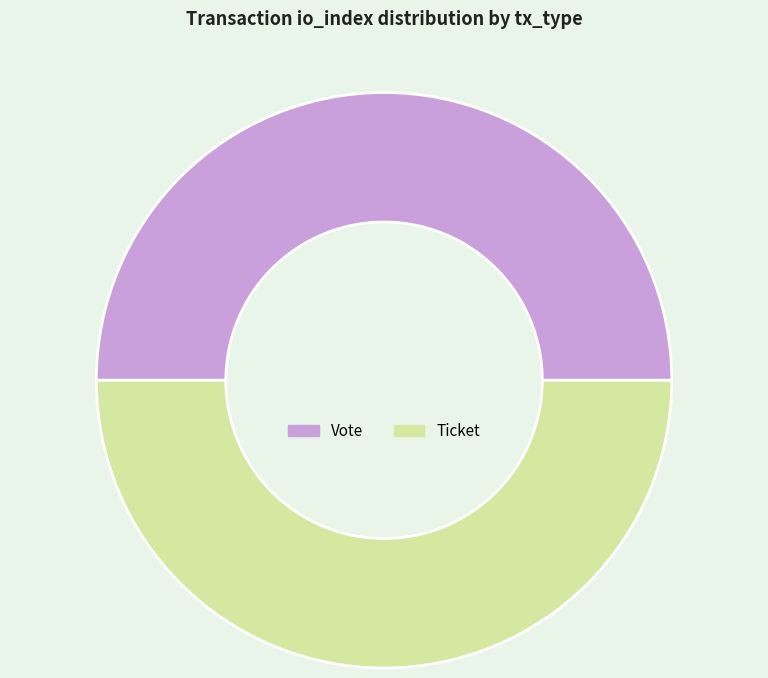

The Vote slice represents 50% of the pie. True or false?

True